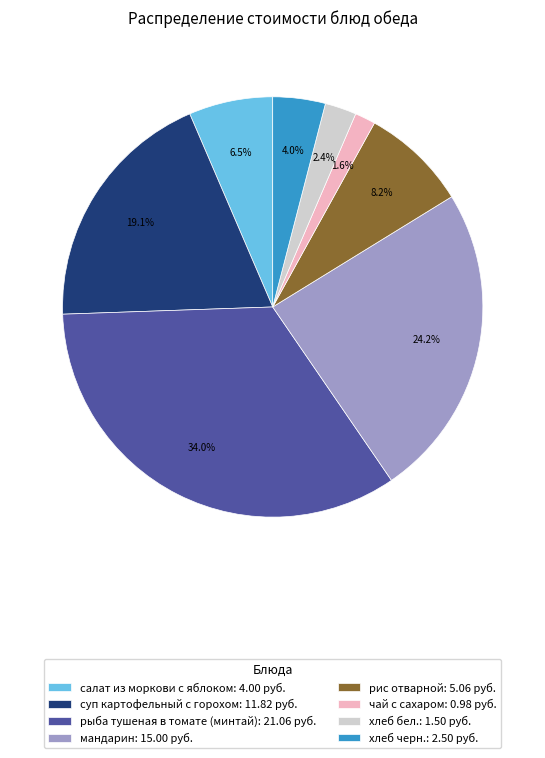

What is the smallest slice in the pie chart?

чай с сахаром